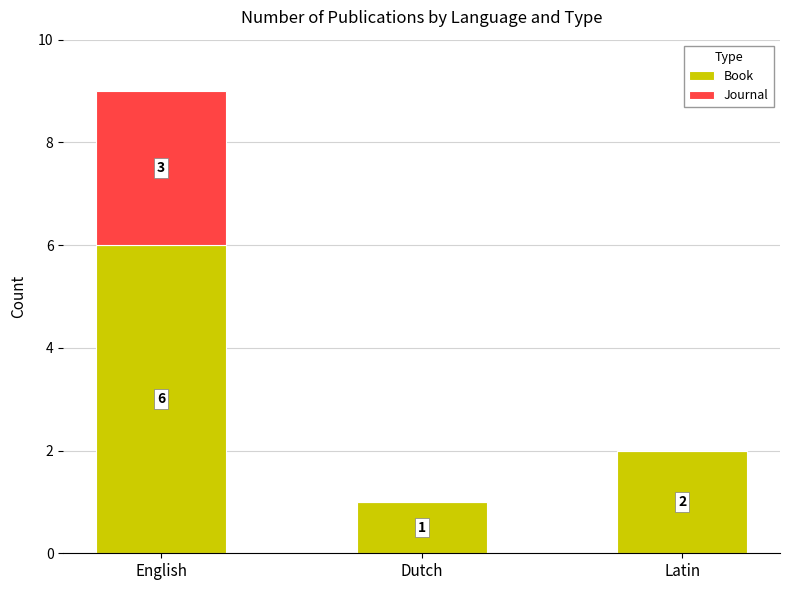

What is the maximum value for Book?

6